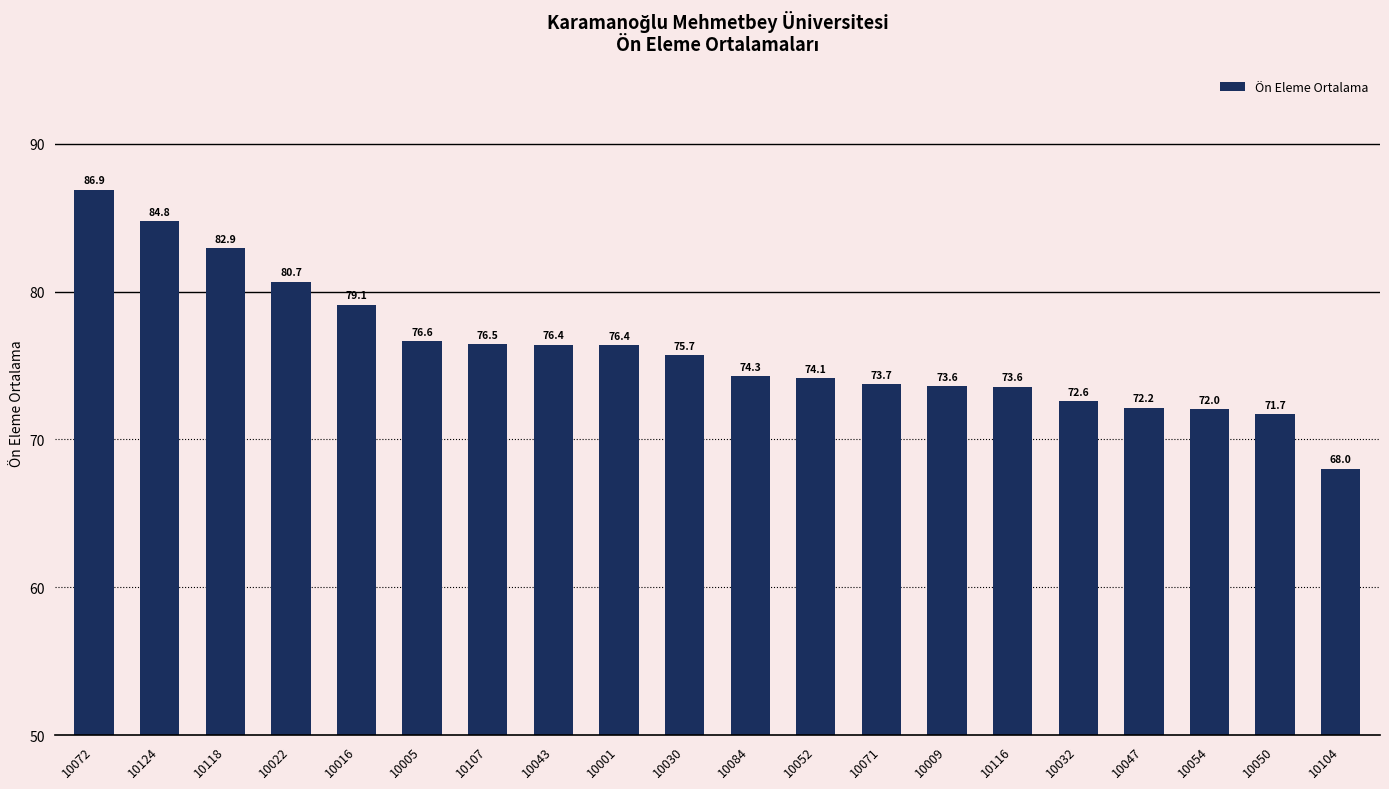

What is the change in value from 10043 to 10050?

-4.7